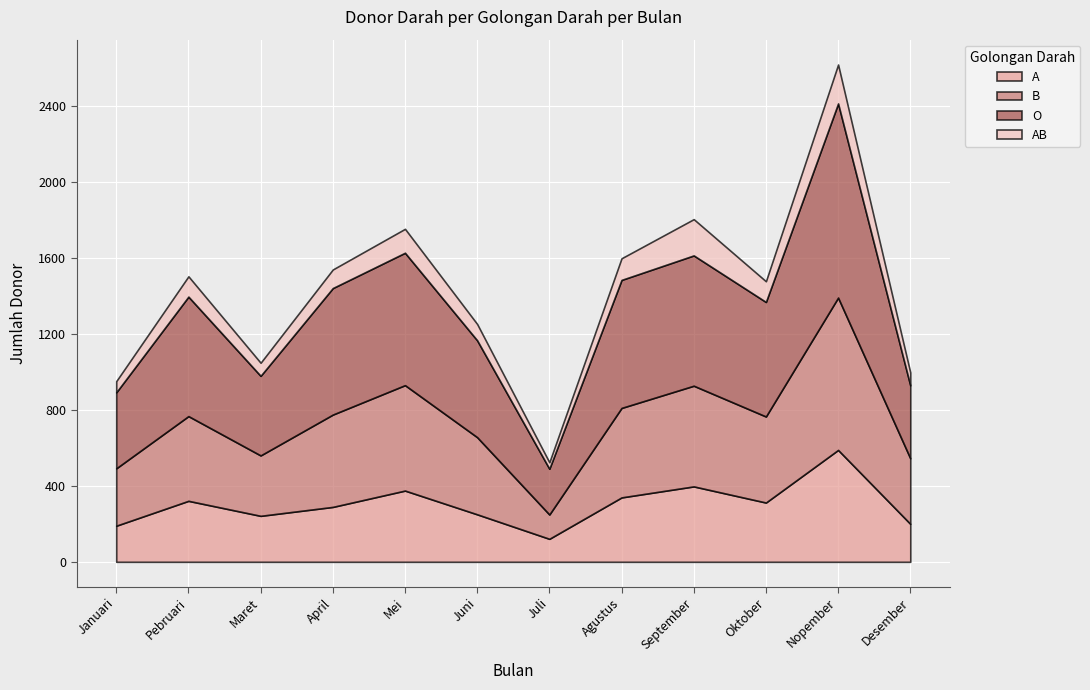

Rank the series by their maximum value, from lowest to highest.

AB, A, B, O